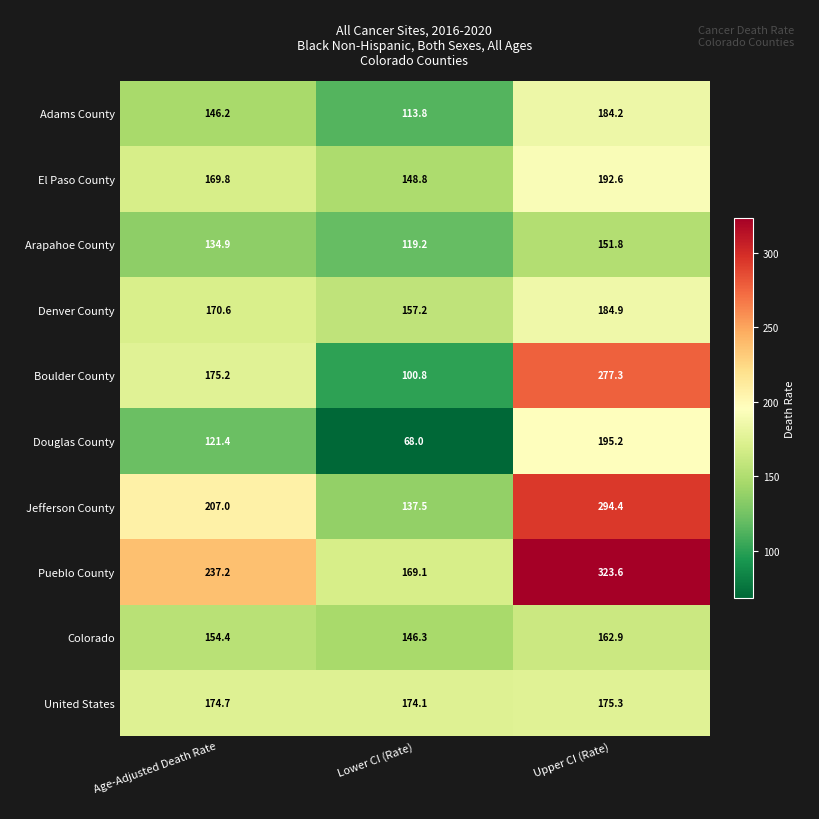

What is the lowest value of the Denver County series?

157.2